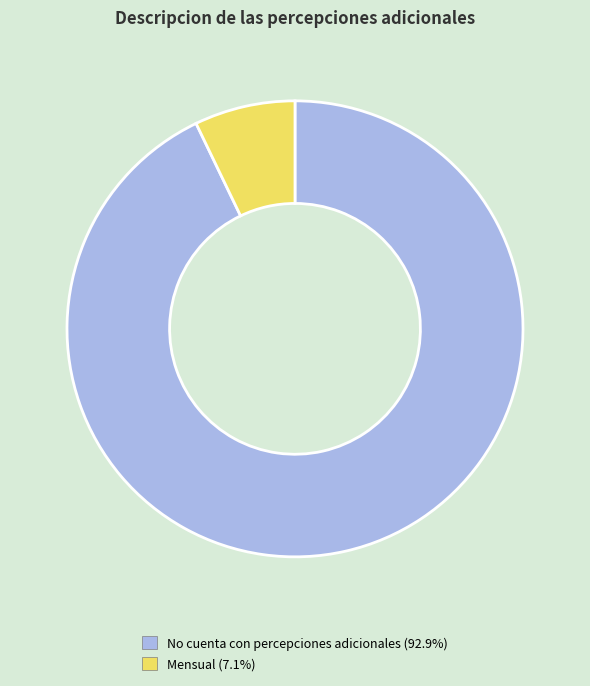

Is it true that Mensual is 1% of the pie?

False